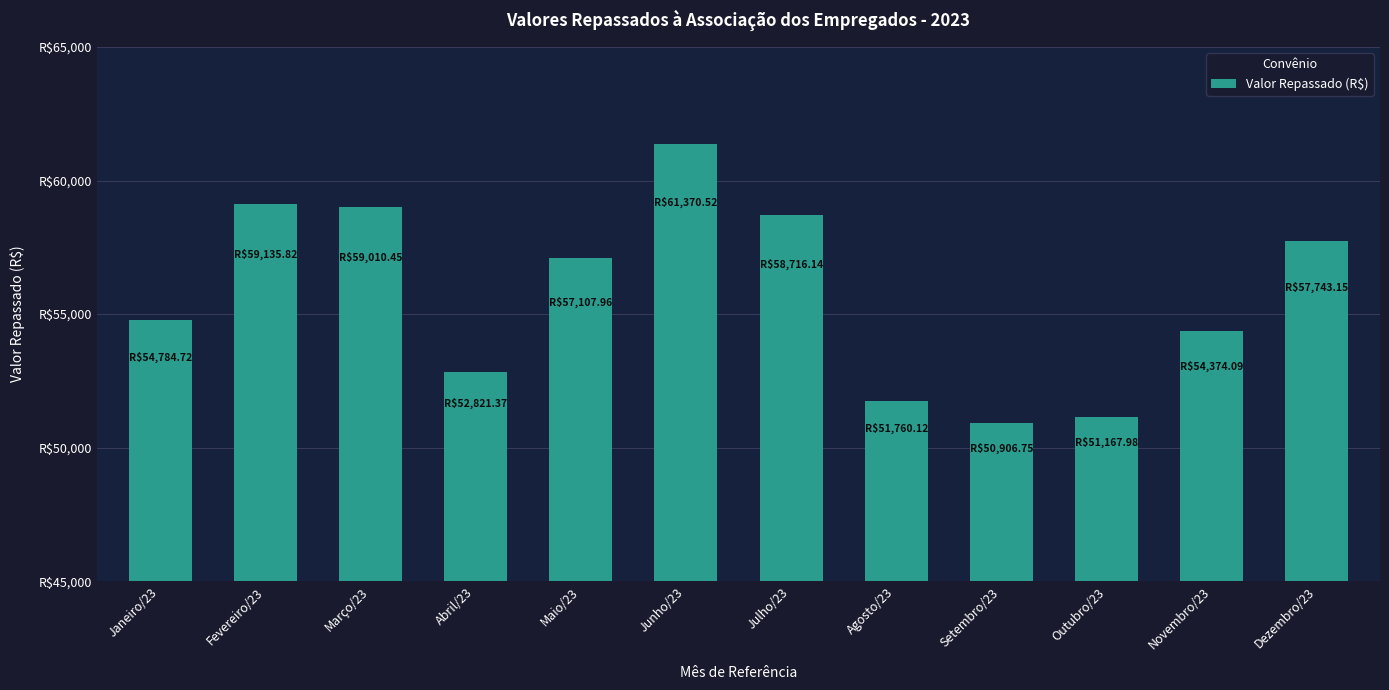

Does the chart contain any negative values?

No